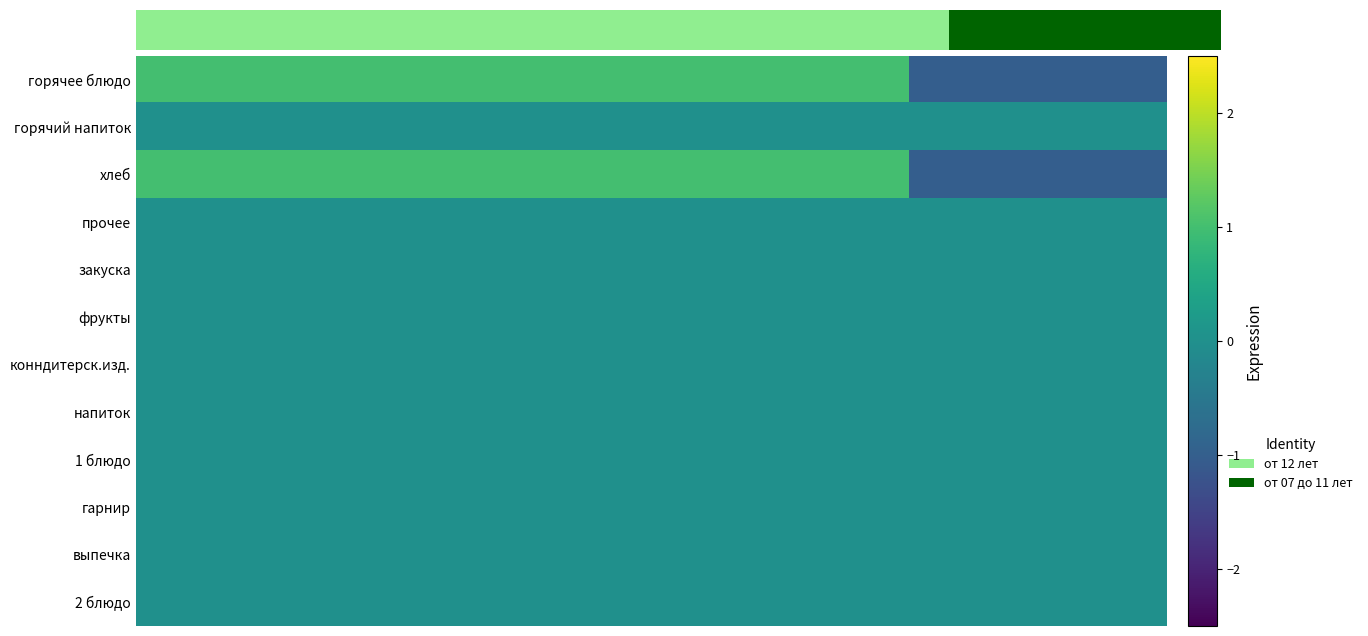

Which series has the largest total across all categories?

горячее блюдо